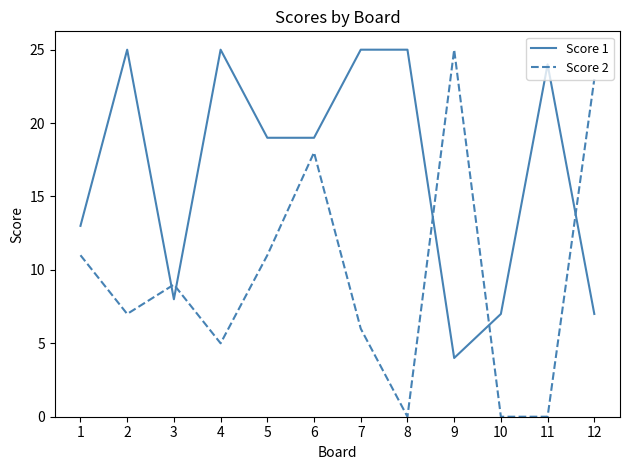

After their last crossing, which series has the higher values: Score 1 or Score 2?

Score 2